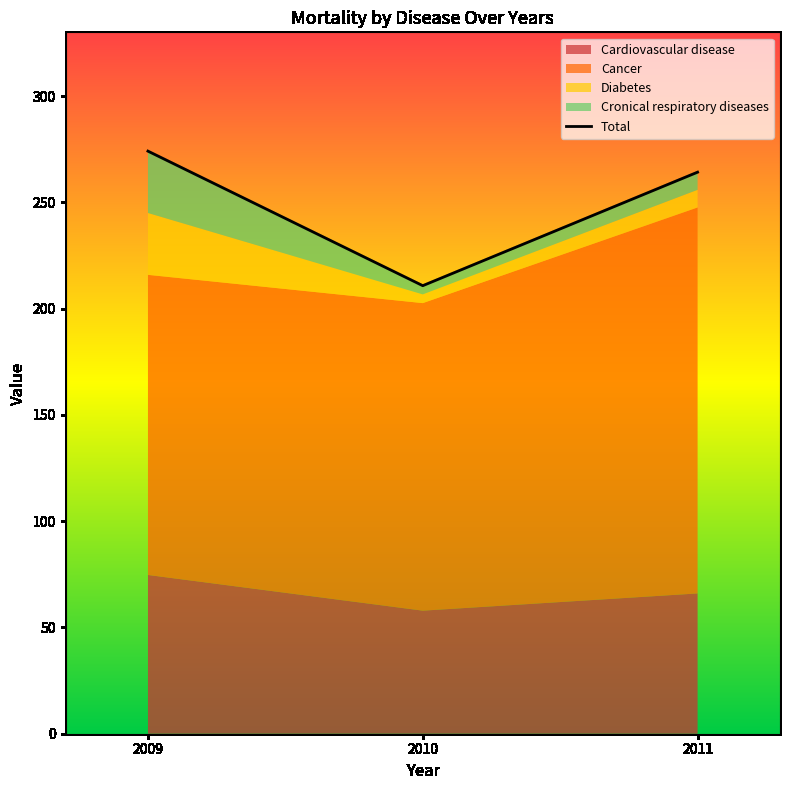

What is the value of the 3rd point from the left?

264.2